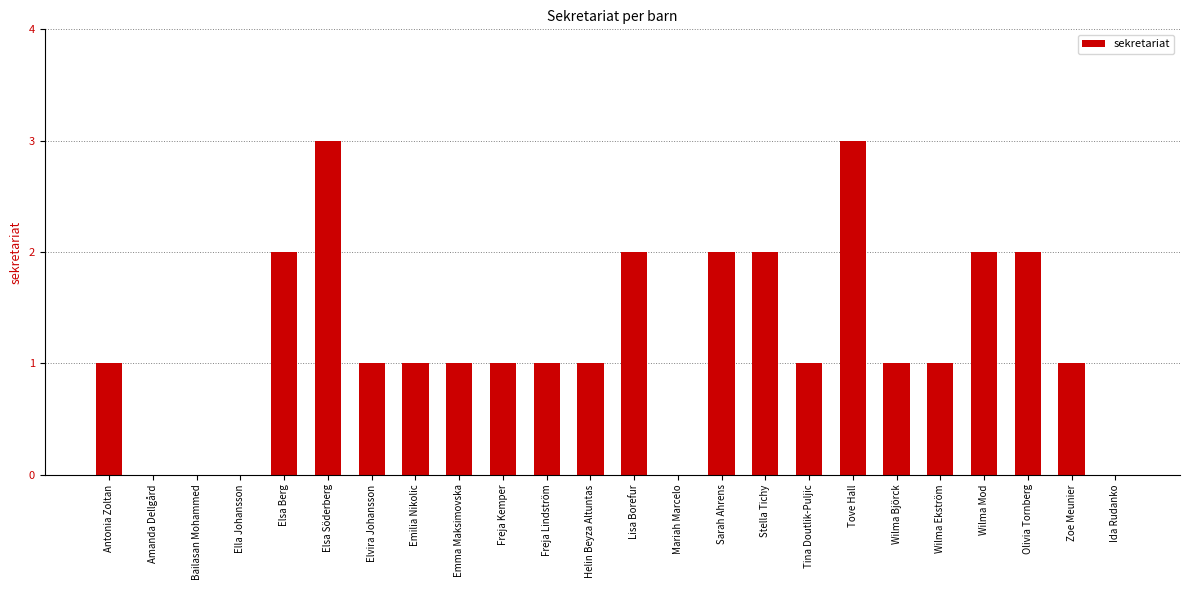

The value at Lisa Borefur is 2. True or false?

True